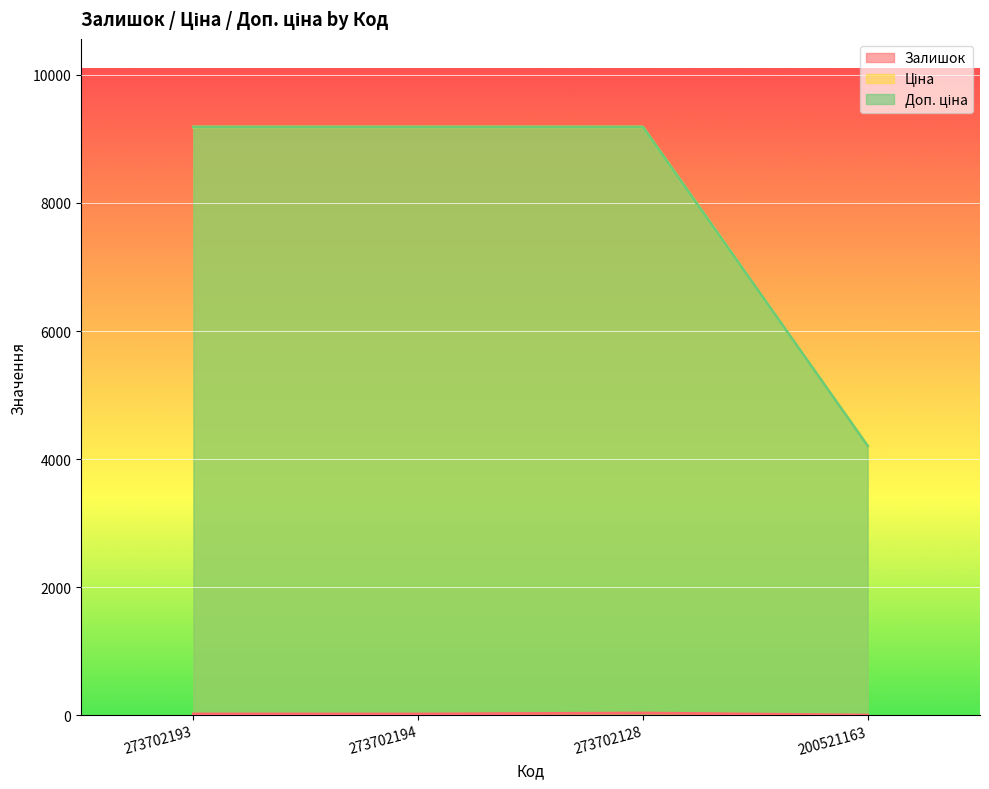

What is the difference between the second highest and minimum values in the Доп. ціна series?

4981.1